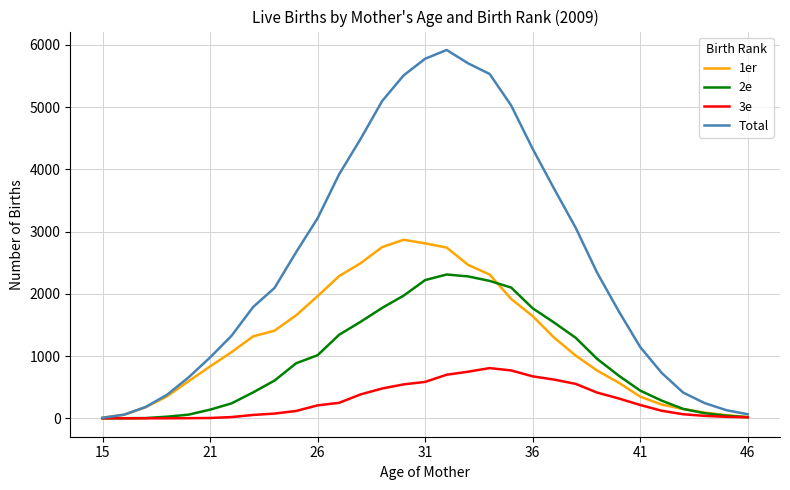

What is the average value of the Total series?

2523